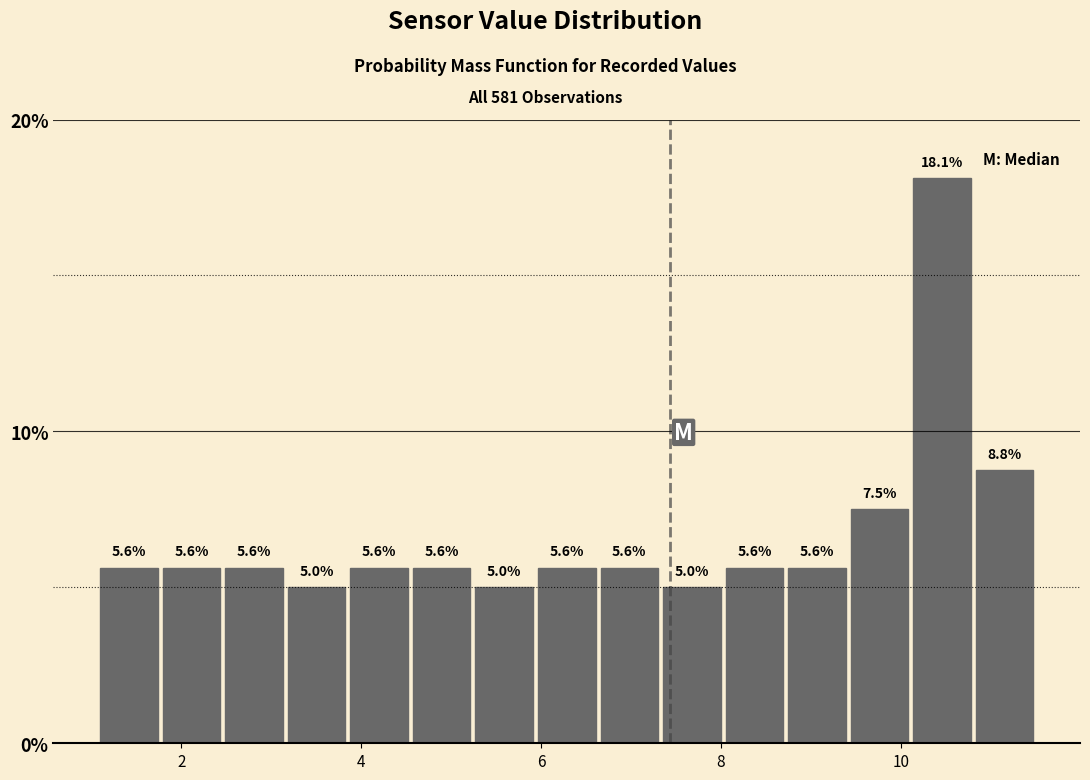

Around what value on the x-axis is the tallest bar? Give the approximate position of its centre, as read against the axis.

10.4